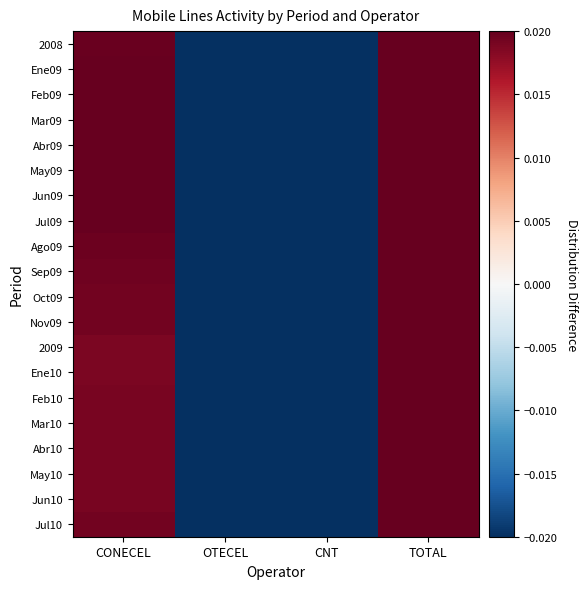

Reading left to right, what are all the values shown in this chart?

2008: CONECEL=0.0	OTECEL=-0.0	CNT=-0.0	TOTAL=0.0
Ene09: CONECEL=0.0	OTECEL=-0.0	CNT=-0.0	TOTAL=0.0
Feb09: CONECEL=0.0	OTECEL=-0.0	CNT=-0.0	TOTAL=0.0
Mar09: CONECEL=0.0	OTECEL=-0.0	CNT=-0.0	TOTAL=0.0
Abr09: CONECEL=0.0	OTECEL=-0.0	CNT=-0.0	TOTAL=0.0
May09: CONECEL=0.0	OTECEL=-0.0	CNT=-0.0	TOTAL=0.0
Jun09: CONECEL=0.0	OTECEL=-0.0	CNT=-0.0	TOTAL=0.0
Jul09: CONECEL=0.0	OTECEL=-0.0	CNT=-0.0	TOTAL=0.0
Ago09: CONECEL=0.0	OTECEL=-0.0	CNT=-0.0	TOTAL=0.0
Sep09: CONECEL=0.0	OTECEL=-0.0	CNT=-0.0	TOTAL=0.0
Oct09: CONECEL=0.0	OTECEL=-0.0	CNT=-0.0	TOTAL=0.0
Nov09: CONECEL=0.0	OTECEL=-0.0	CNT=-0.0	TOTAL=0.0
2009: CONECEL=0.0	OTECEL=-0.0	CNT=-0.0	TOTAL=0.0
Ene10: CONECEL=0.0	OTECEL=-0.0	CNT=-0.0	TOTAL=0.0
Feb10: CONECEL=0.0	OTECEL=-0.0	CNT=-0.0	TOTAL=0.0
Mar10: CONECEL=0.0	OTECEL=-0.0	CNT=-0.0	TOTAL=0.0
Abr10: CONECEL=0.0	OTECEL=-0.0	CNT=-0.0	TOTAL=0.0
May10: CONECEL=0.0	OTECEL=-0.0	CNT=-0.0	TOTAL=0.0
Jun10: CONECEL=0.0	OTECEL=-0.0	CNT=-0.0	TOTAL=0.0
Jul10: CONECEL=0.0	OTECEL=-0.0	CNT=-0.0	TOTAL=0.0